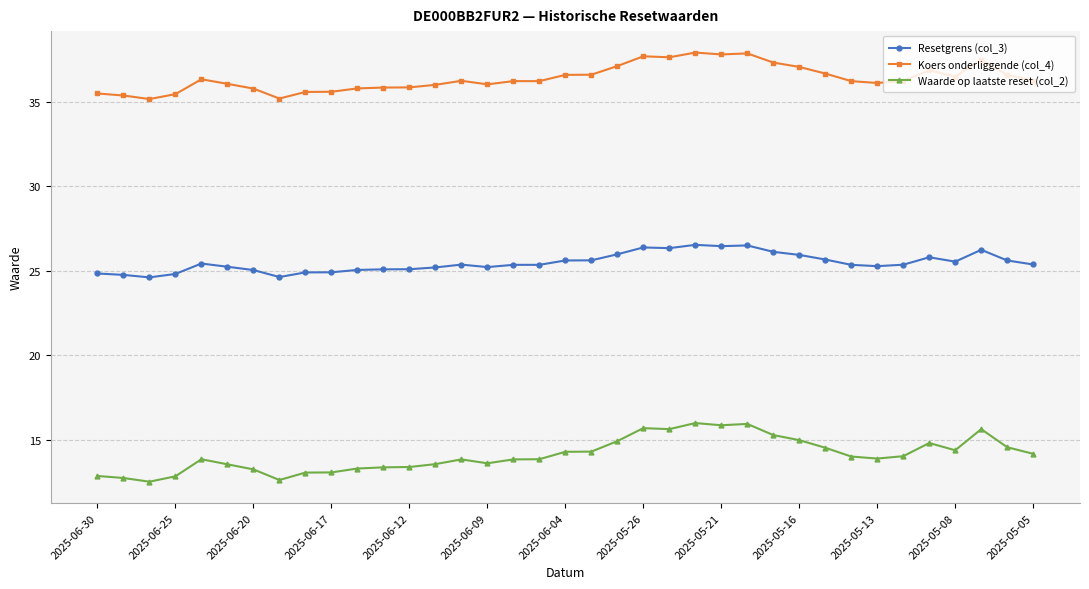

Which series has the widest spread of values?

Waarde op laatste reset (col_2)